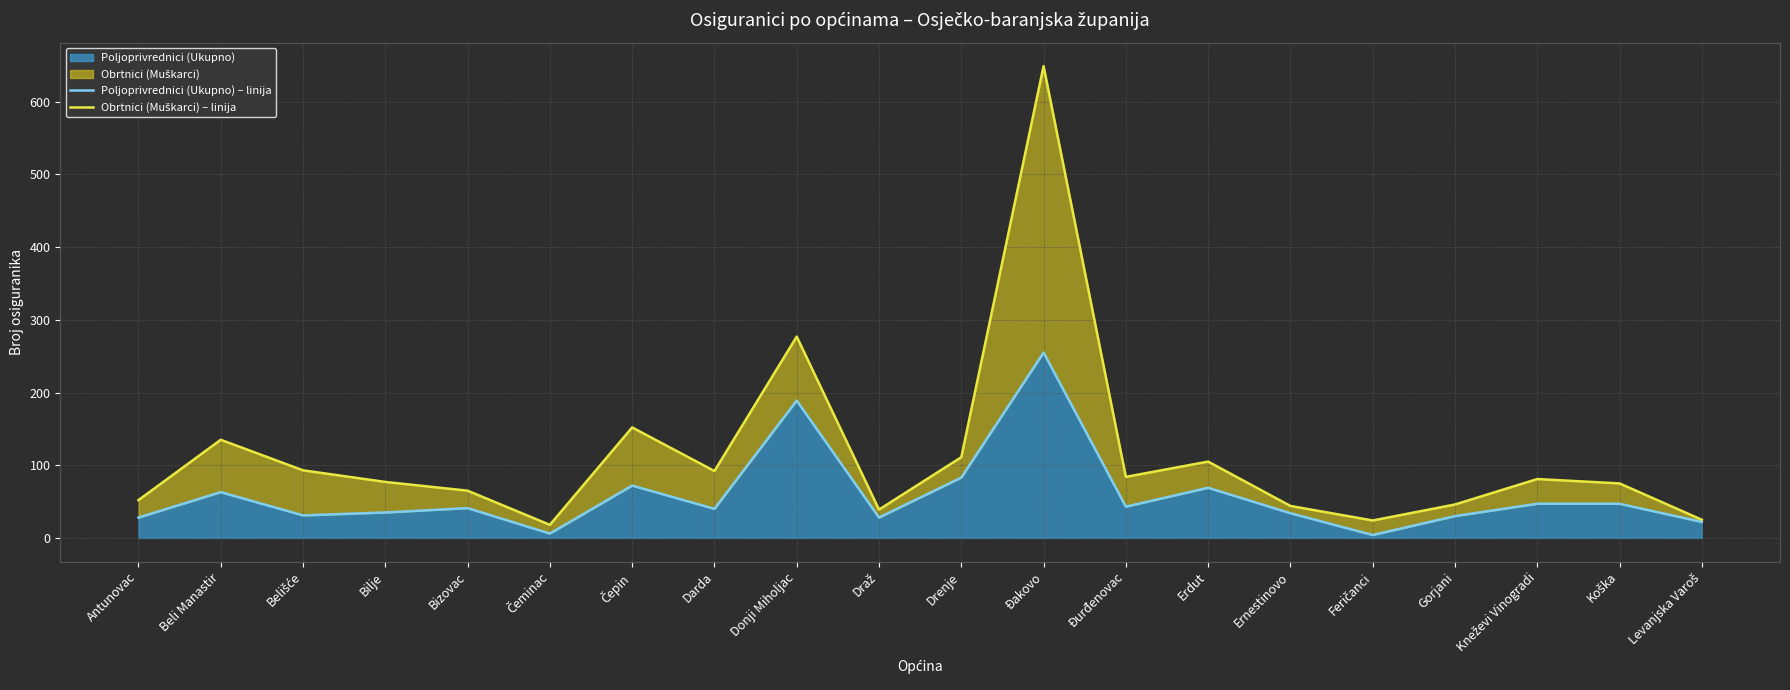

True or false: Poljoprivrednici (Ukupno) – linija has a value of 21 at Belišće.

False